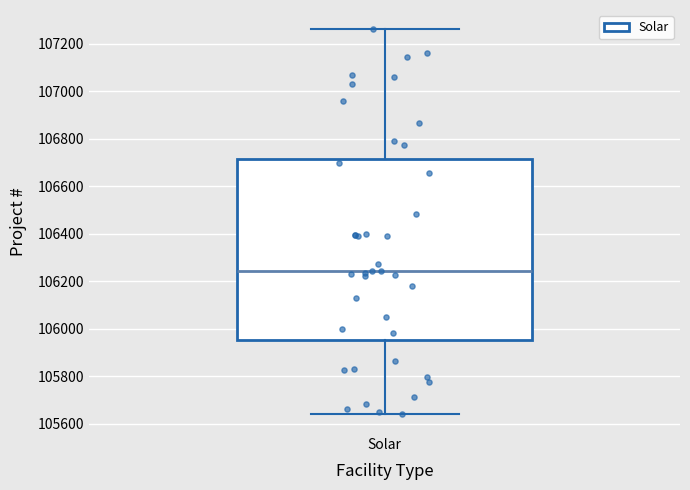

Transcribe this box plot: give where the median line is, the range the box spans, and where the two whiskers end, as read against the y-axis. The values are not printed on the chart, so give them approximately, as read against the axis.

median 106240, box 105960 to 106720, whiskers 105640 to 107260